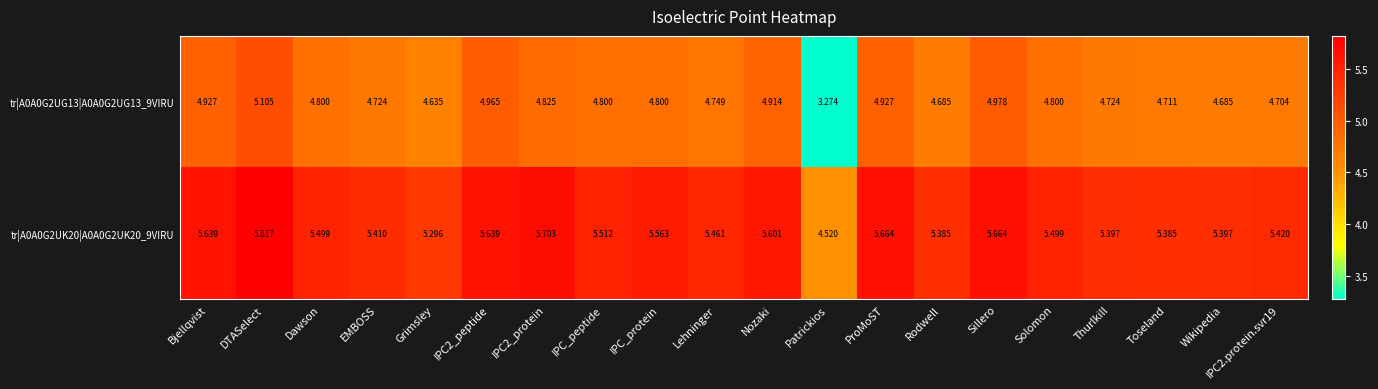

Which series has the largest range (max minus min)?

tr|A0A0G2UG13|A0A0G2UG13_9VIRU